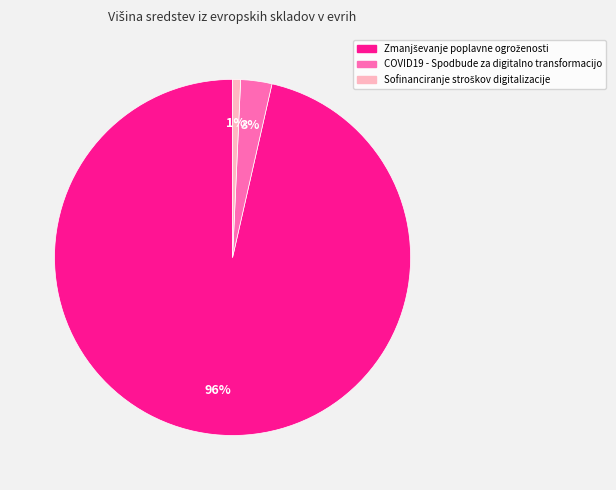

To the nearest percent, what is the average slice percentage?

33%